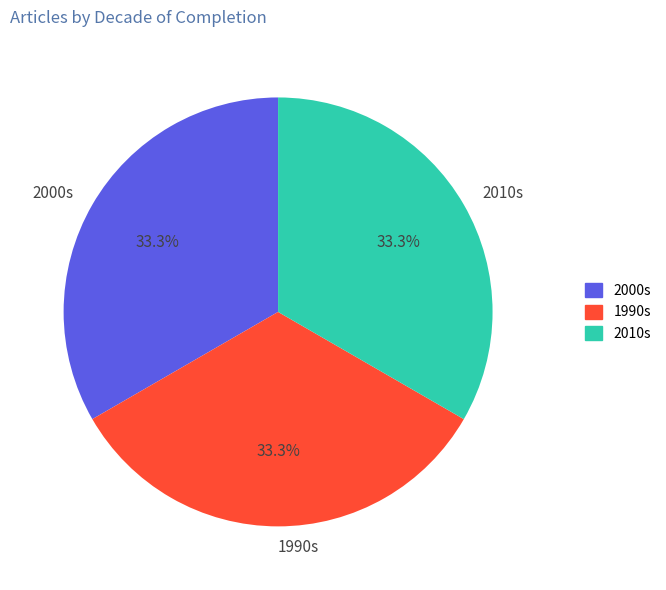

How many slices are in this pie chart?

3